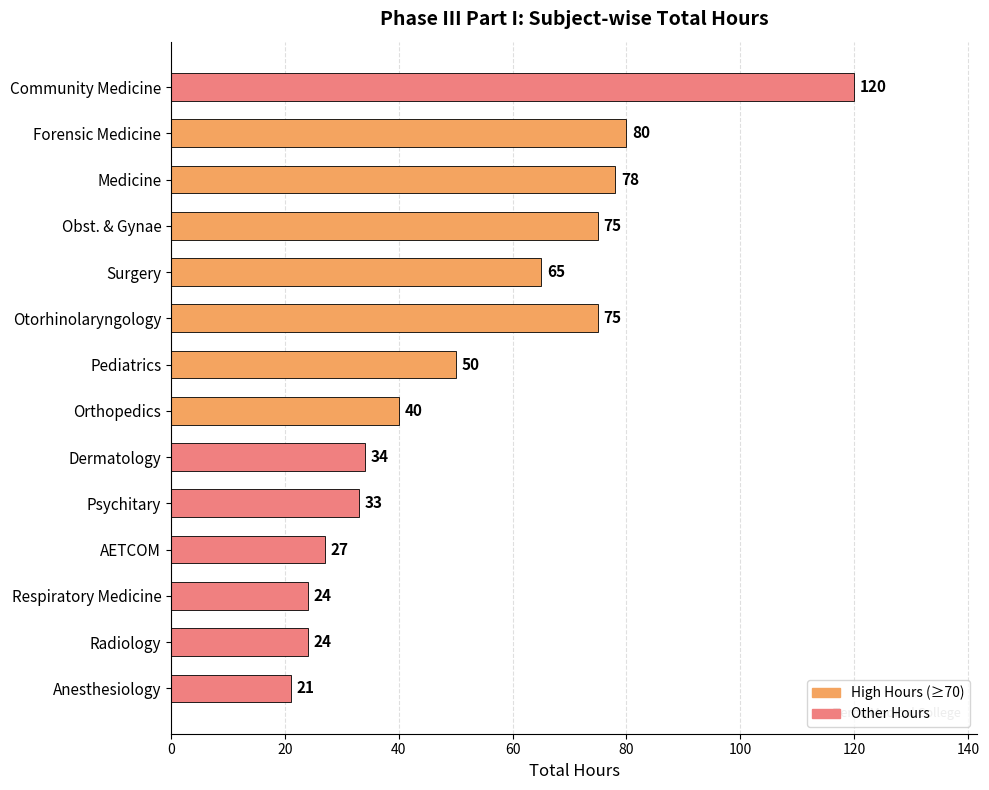

What is the sum of the values at Orthopedics and Medicine?

118